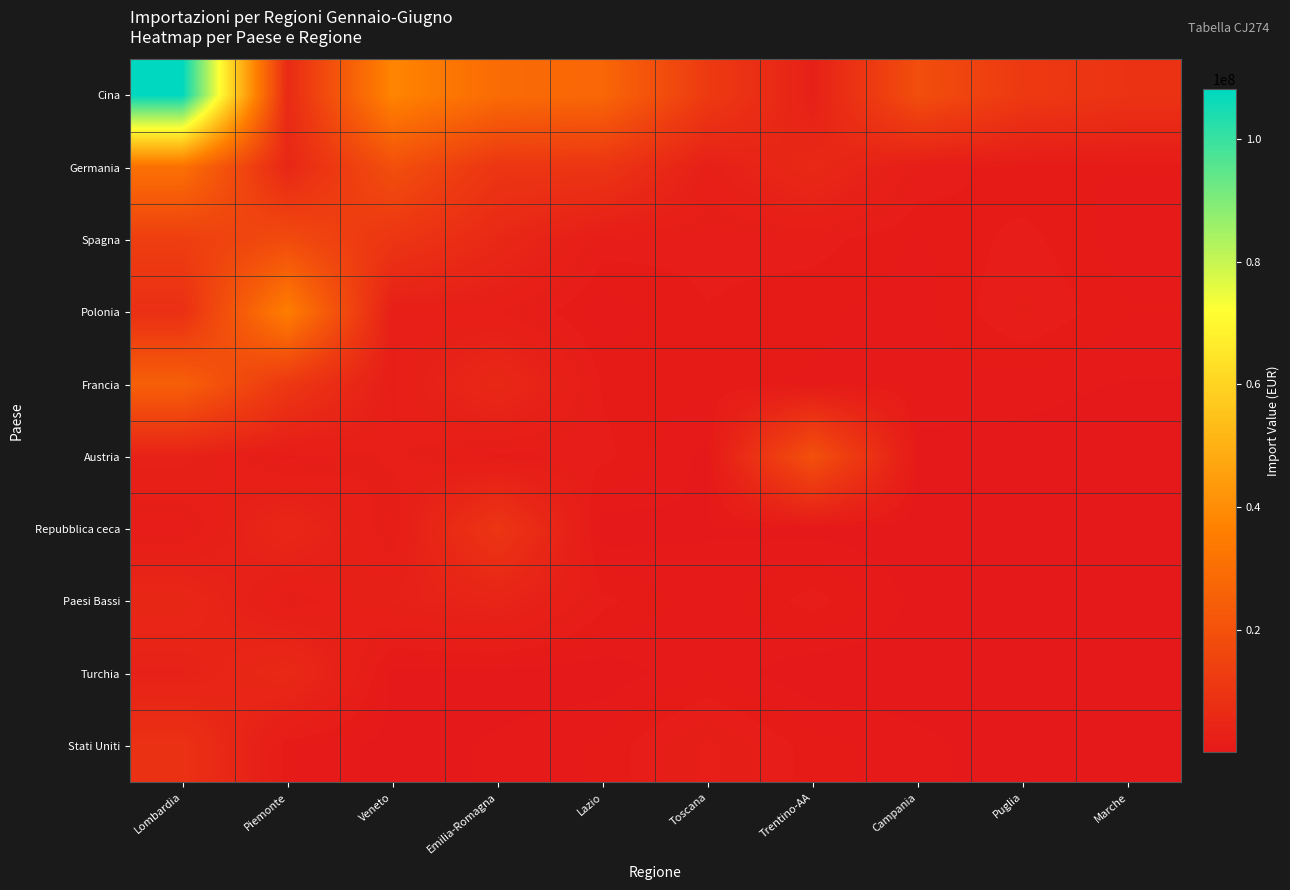

At which category is the sum across all series the highest?

Lombardia